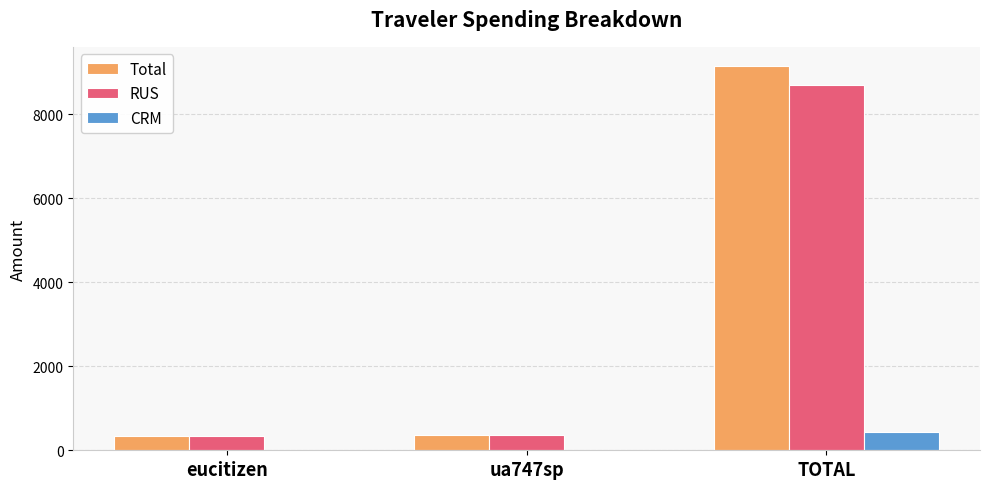

What is the sum of all RUS values?

9419.8